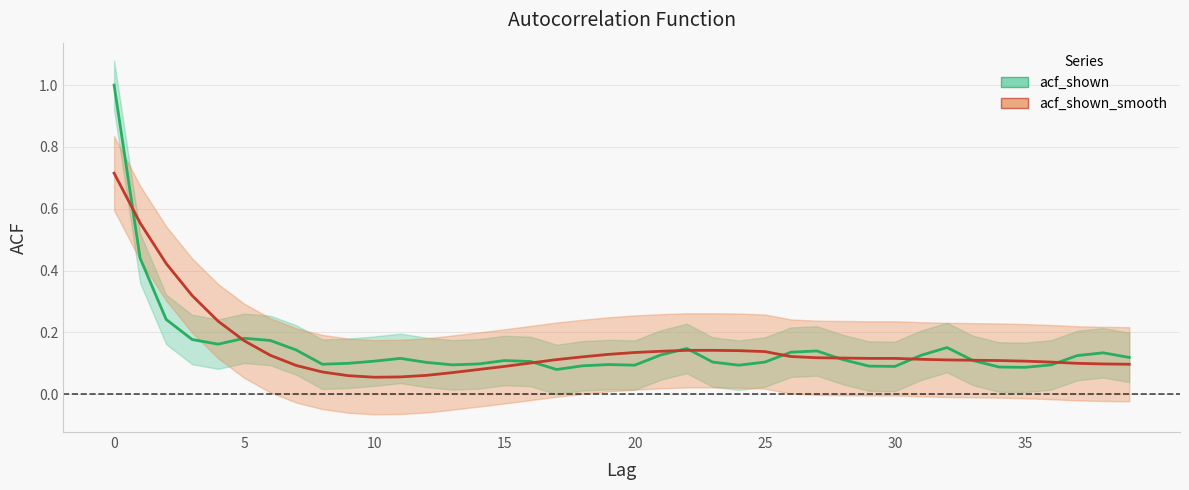

Which series has the widest spread of values?

acf_shown